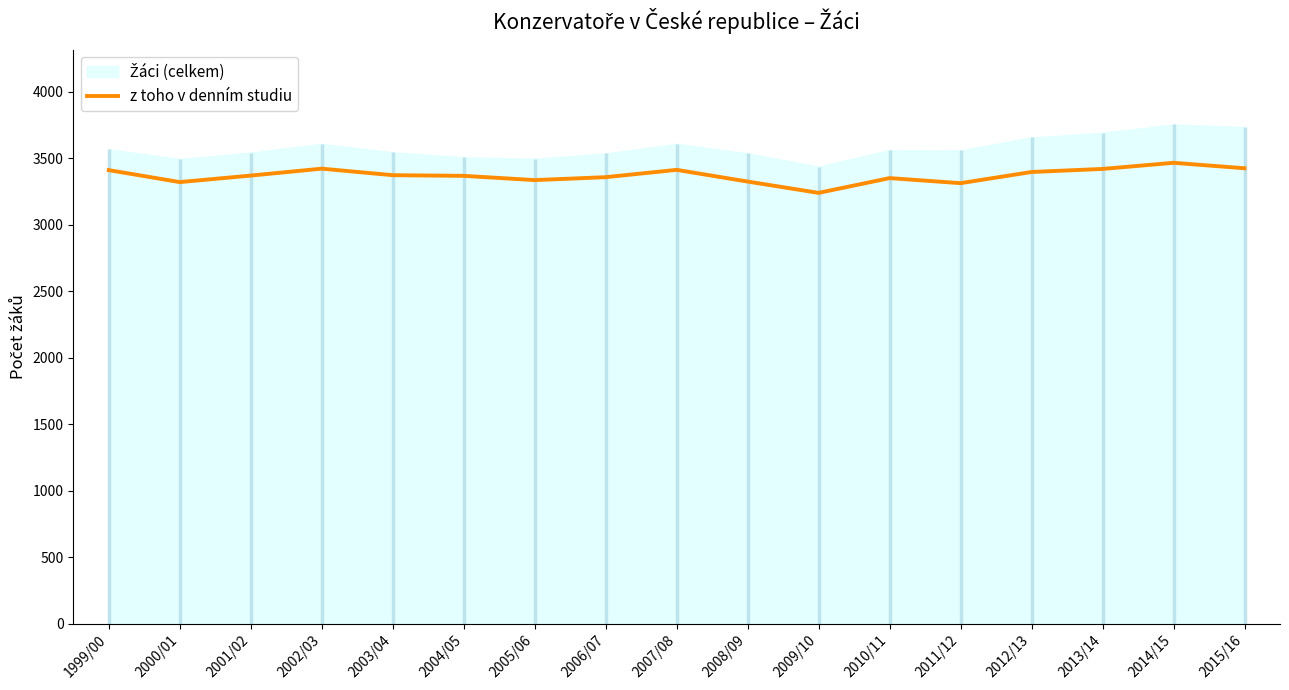

What is the label of the 11th point from the right?

2005/06